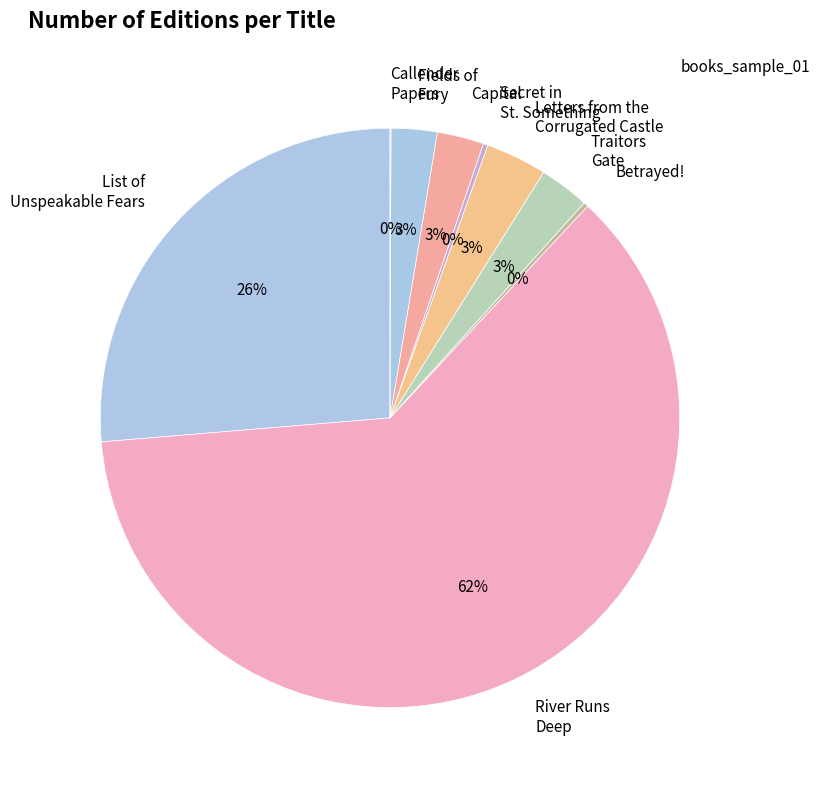

What percentage is the List of Unspeakable Fears slice, to the nearest percent?

26%